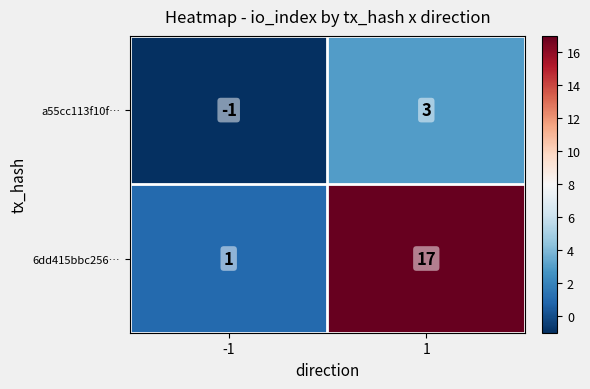

The 6dd415bbc256… series shows 0 at -1. True or false?

False